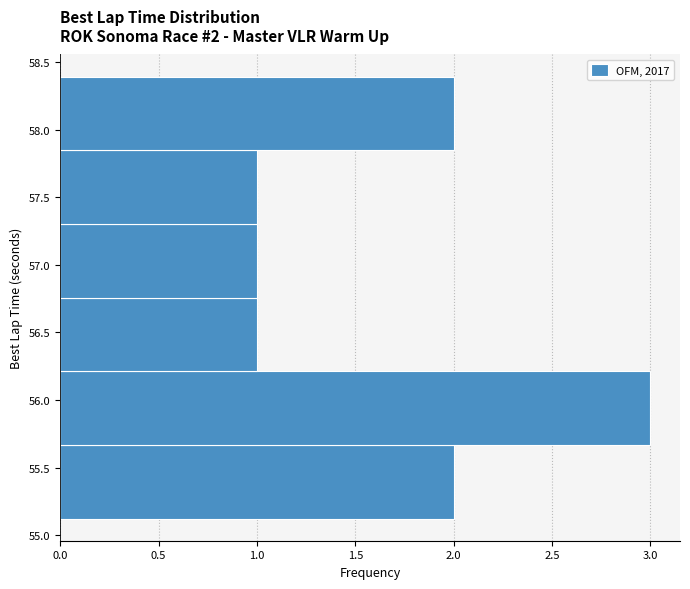

Over which range of the y-axis is the bar longest?

55.65 to 56.20